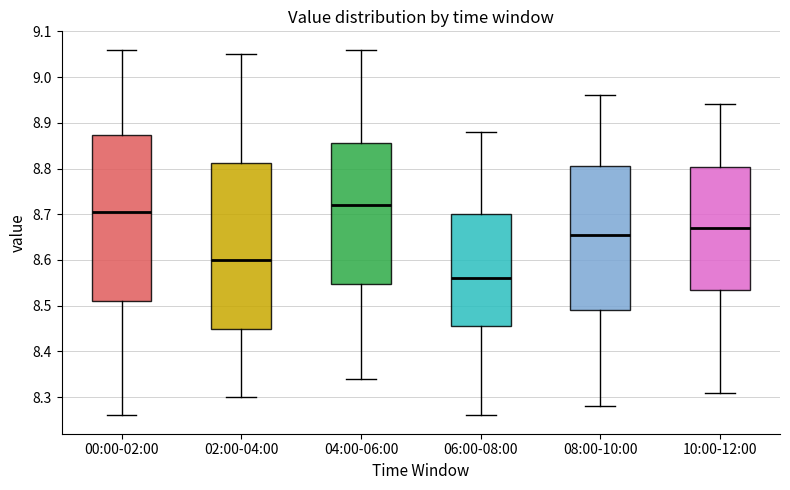

Reading left to right, transcribe this box plot: for each box, give where its median line is, the range the box spans, and where its two whiskers end, as read against the y-axis. The values are not printed on the chart, so give them approximately, as read against the axis.

00:00-02:00: median 8.71, box 8.51 to 8.87, whiskers 8.26 to 9.06
02:00-04:00: median 8.60, box 8.45 to 8.81, whiskers 8.30 to 9.05
04:00-06:00: median 8.72, box 8.55 to 8.86, whiskers 8.34 to 9.06
06:00-08:00: median 8.56, box 8.46 to 8.70, whiskers 8.26 to 8.88
08:00-10:00: median 8.66, box 8.49 to 8.81, whiskers 8.28 to 8.96
10:00-12:00: median 8.67, box 8.54 to 8.80, whiskers 8.31 to 8.94